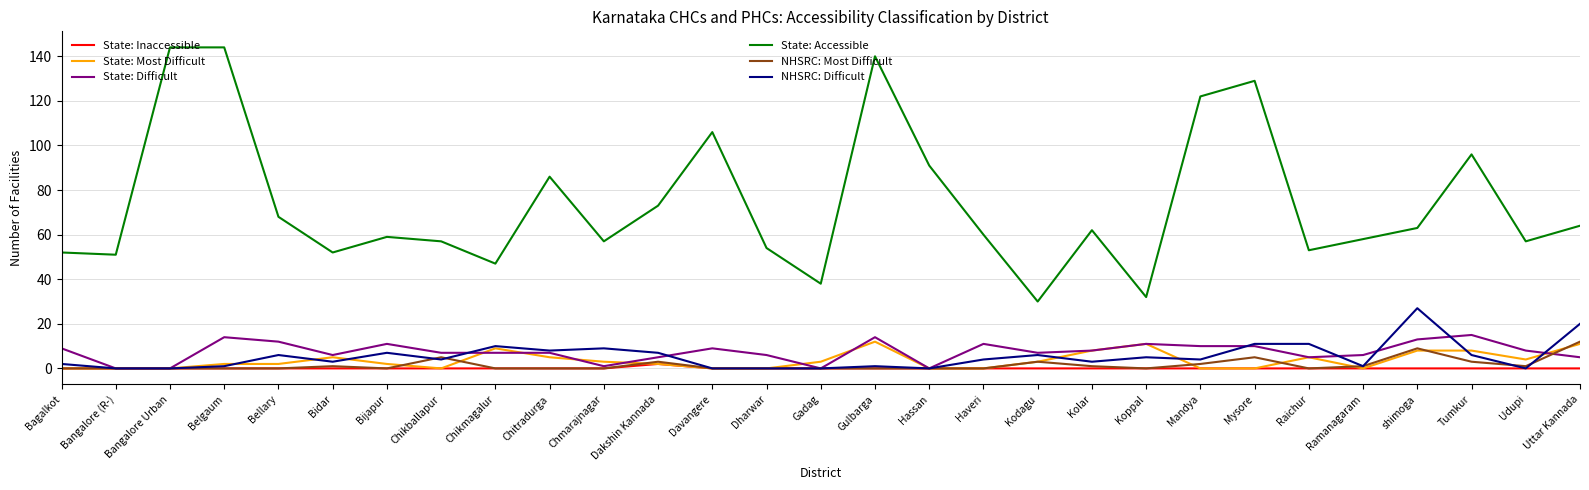

What is the total value across all series at Hassan?

91